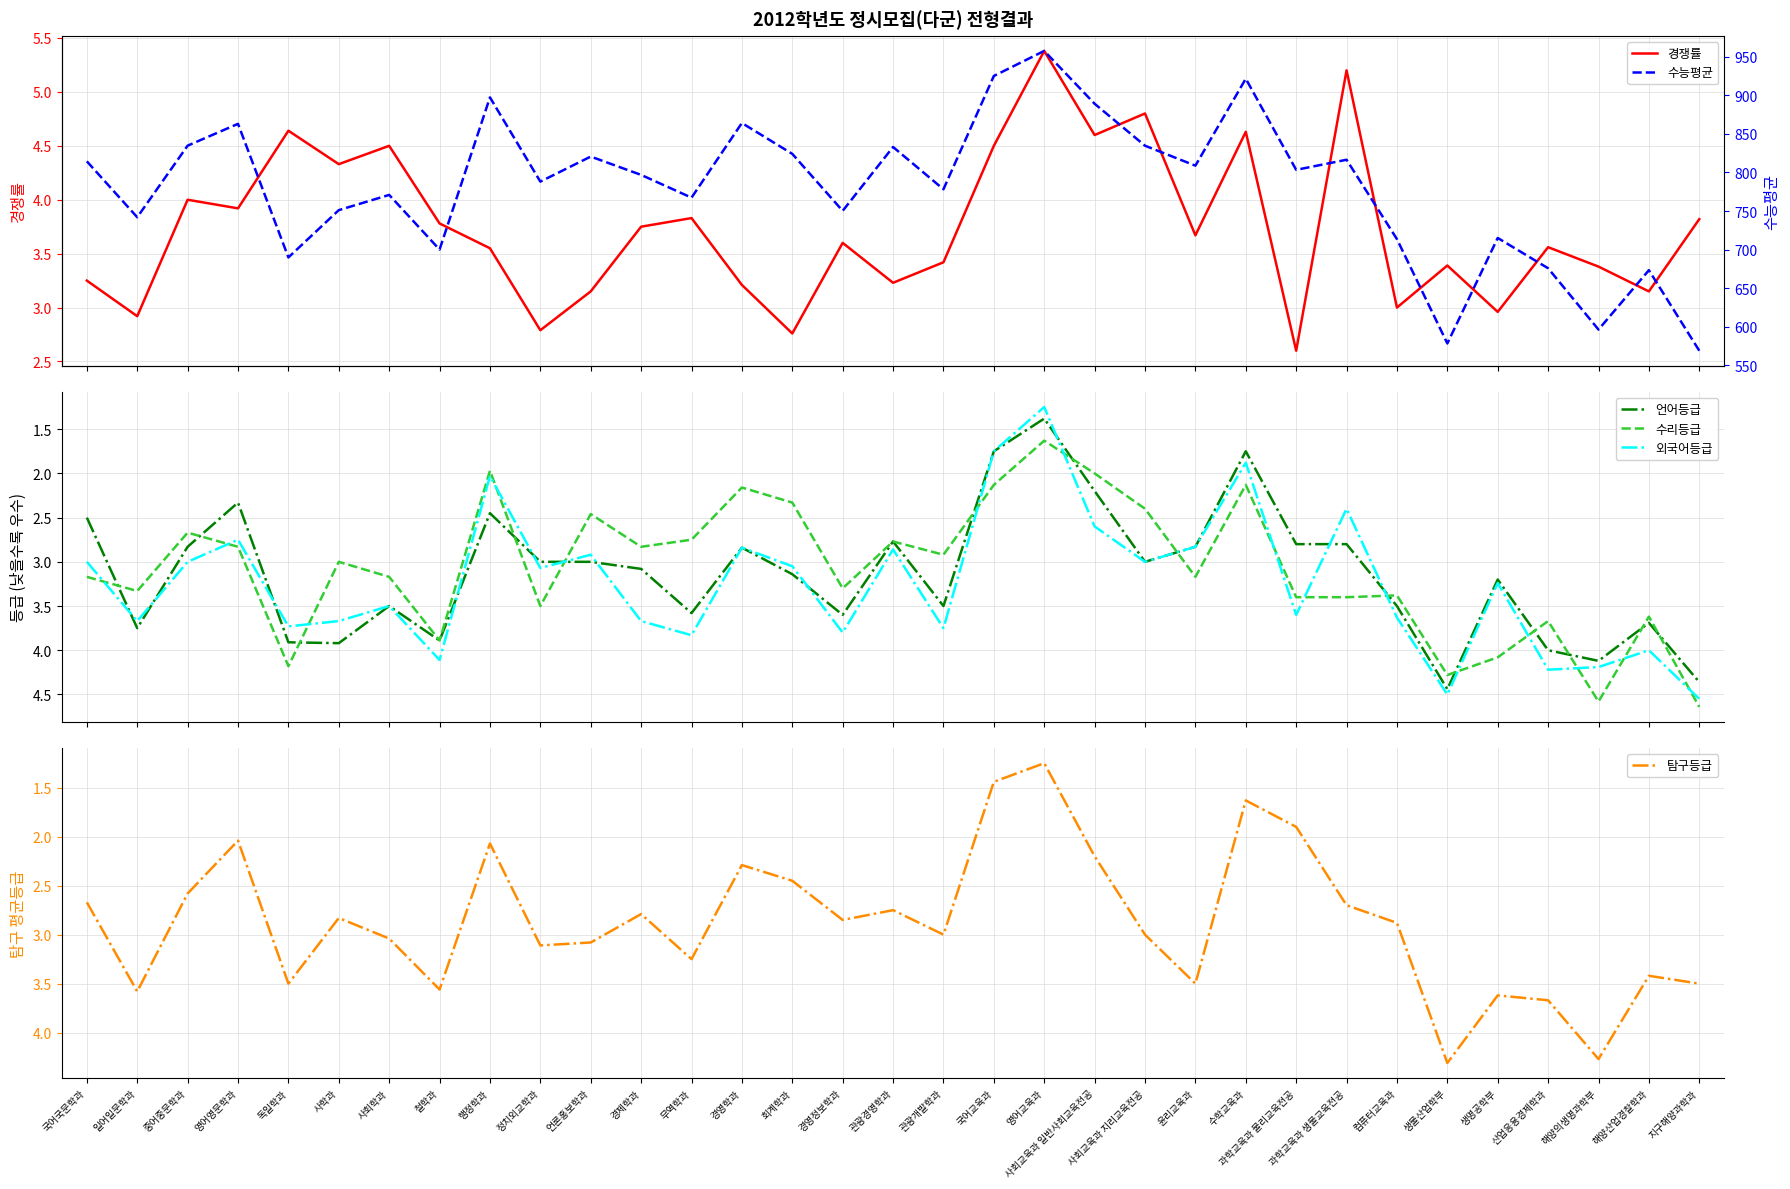

Which has a higher value, 사학과 or 회계학과?

사학과